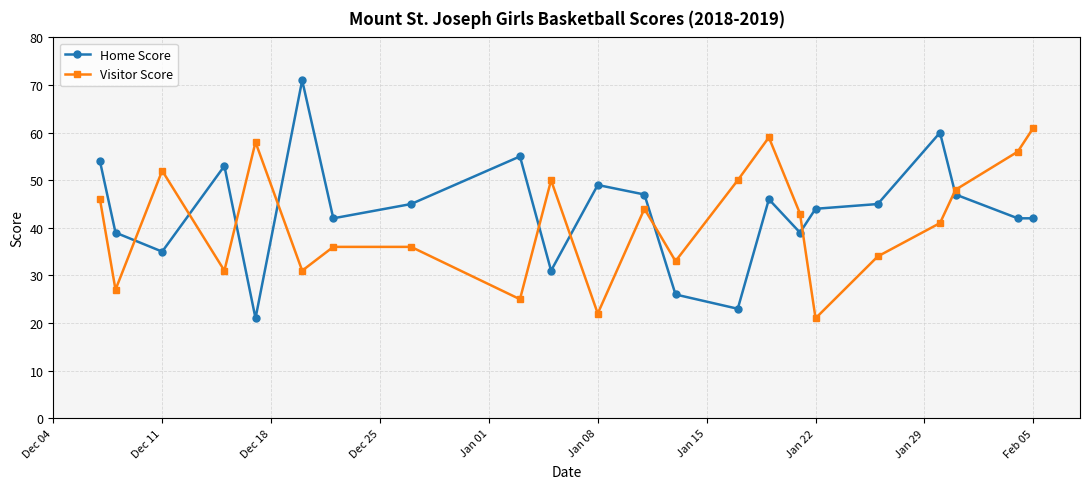

How many lines are shown in the chart?

2